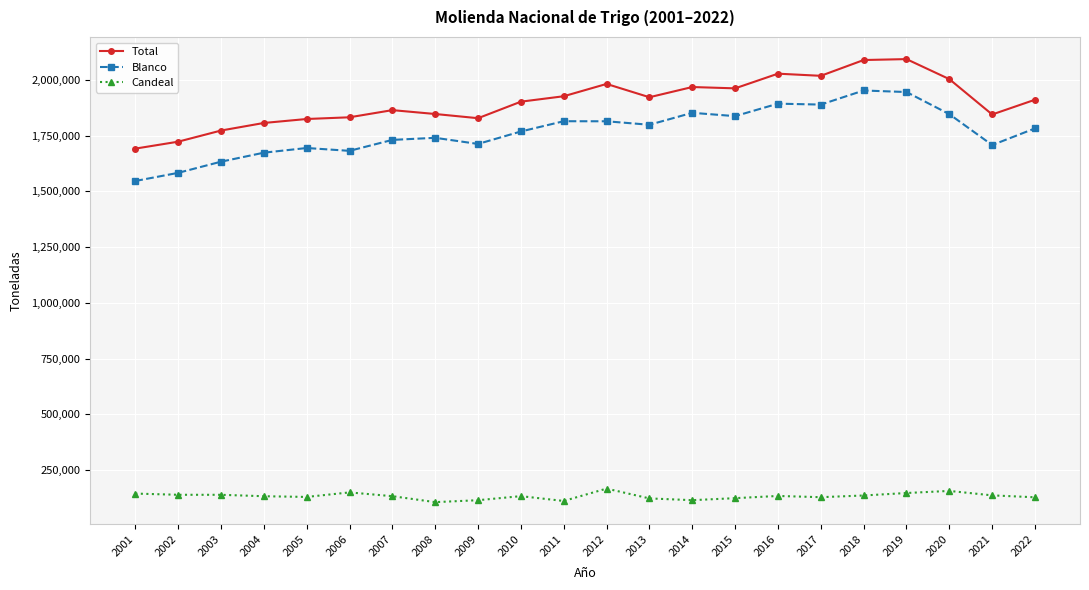

In Blanco, how many points are higher than both neighbors (excluding endpoints)?

6